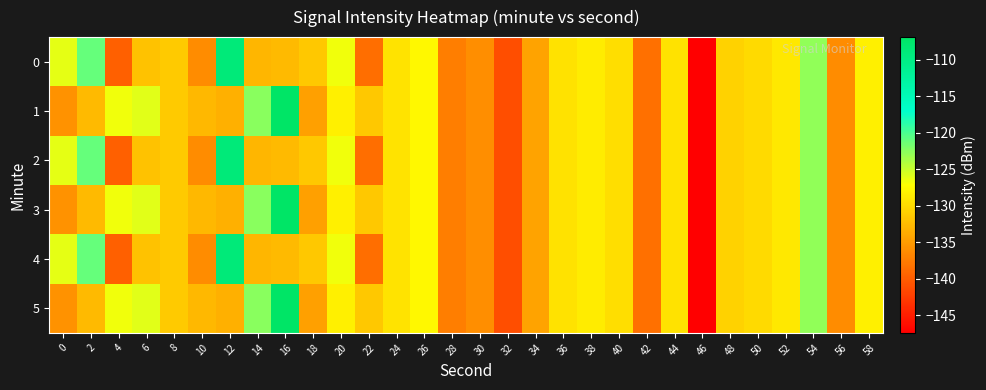

Which has a higher value, 46 or 54?

54